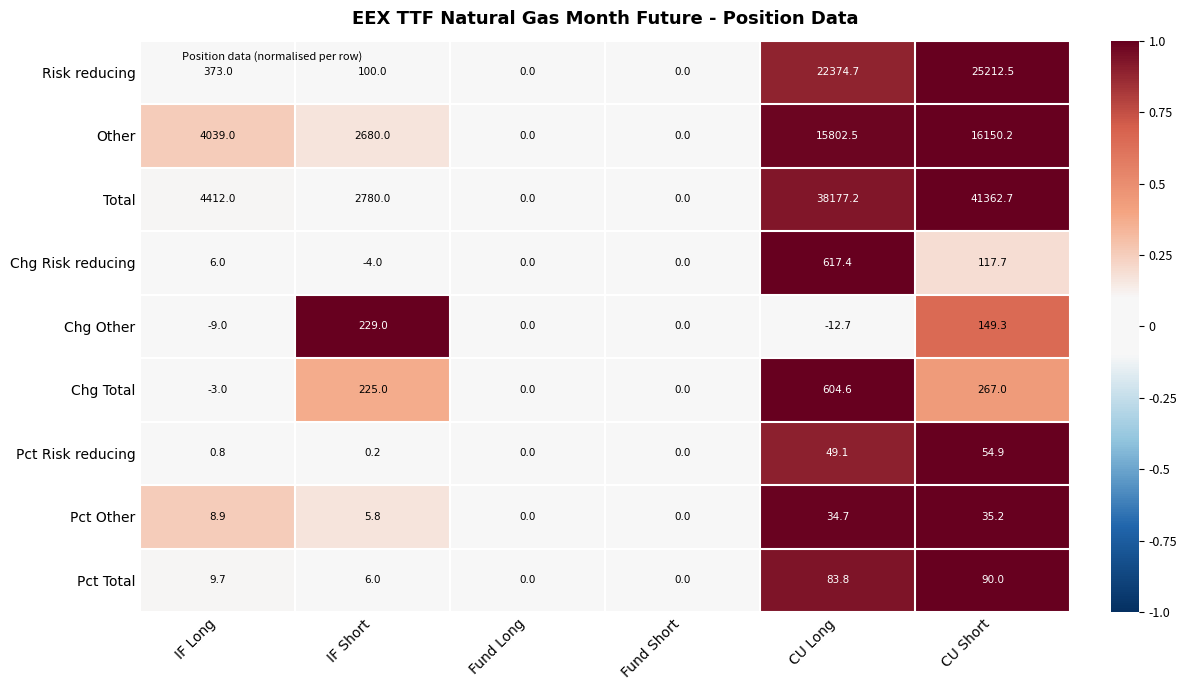

What value does the Other series have at IF Short?

2680.0